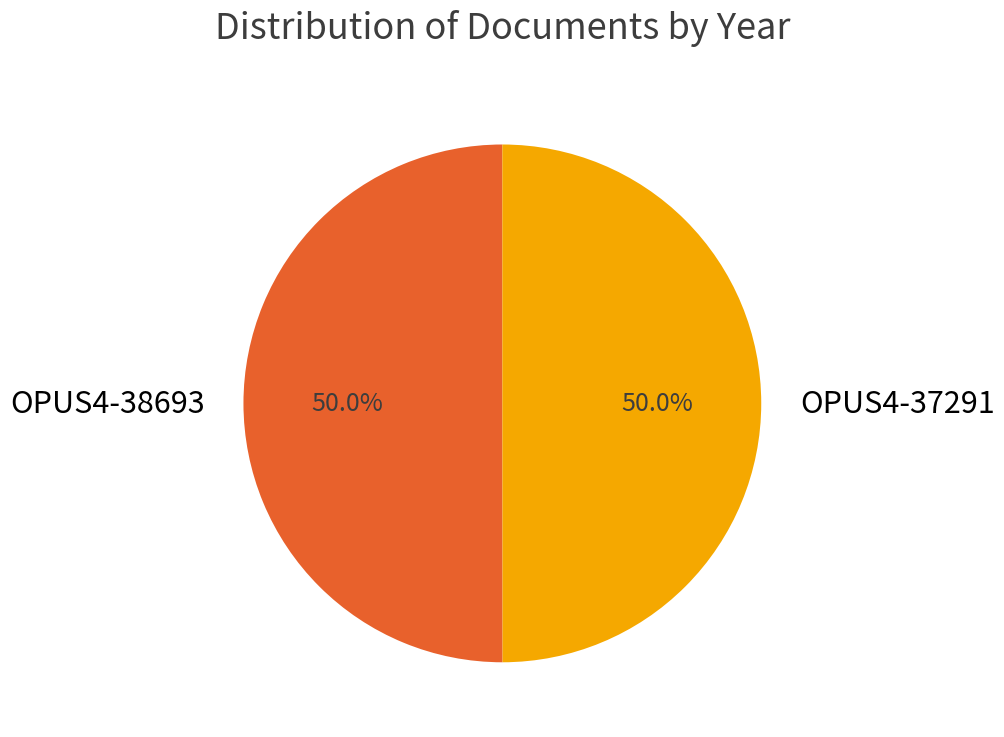

Do OPUS4-37291 and OPUS4-38693 together represent more than half of the pie?

Yes